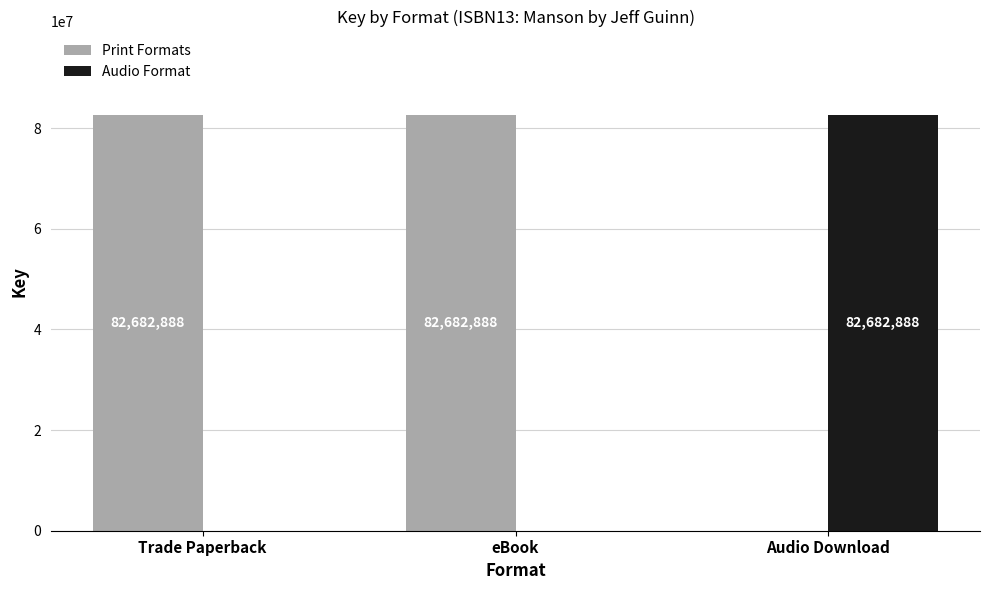

What is the sum of all Audio Format values?

82682888